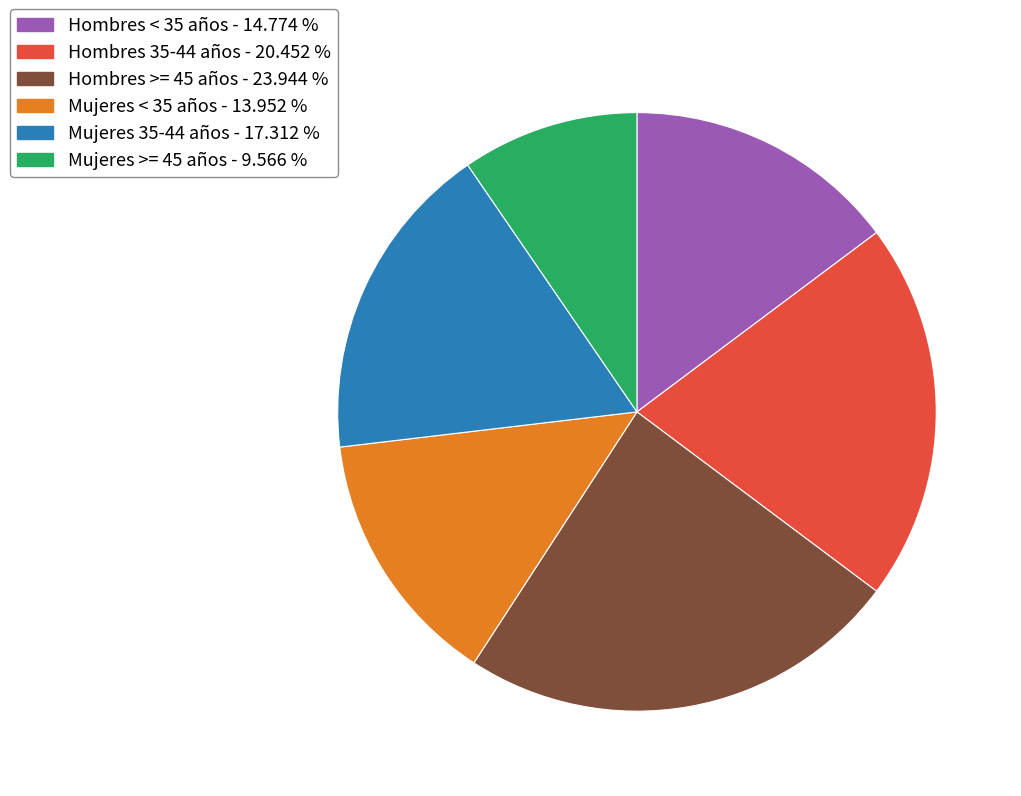

Which category has the smallest portion of the pie?

Mujeres >= 45 años